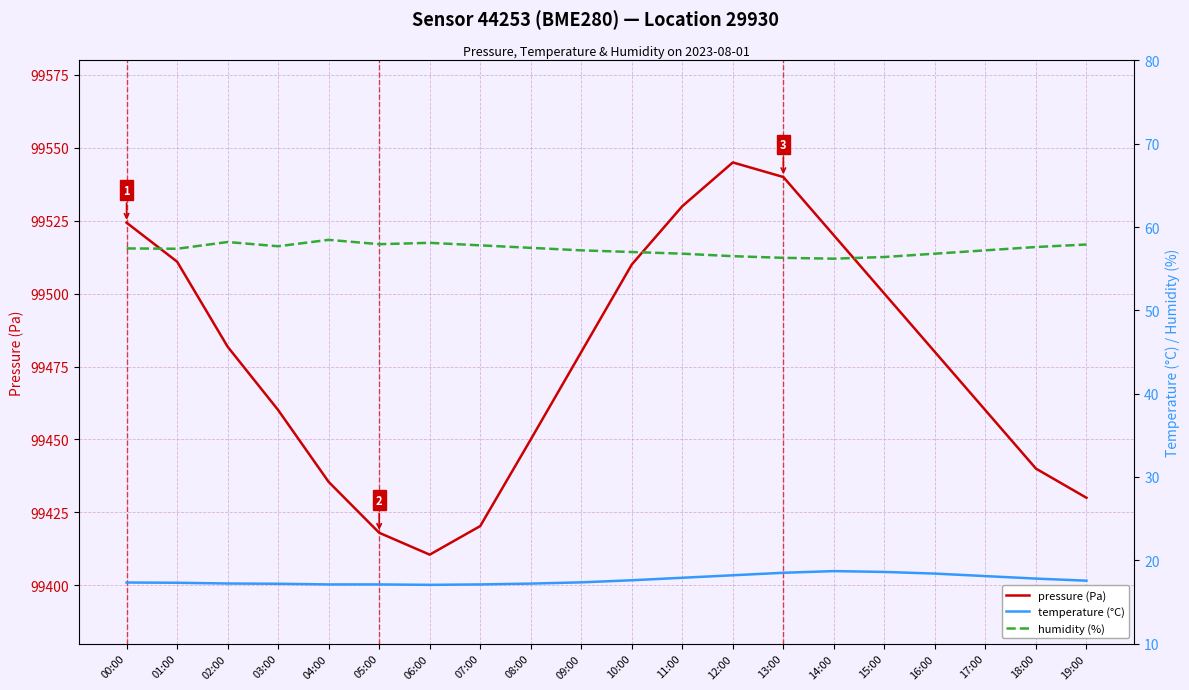

True or false: temperature (°C) has more than 0 points higher than both neighbors.

True